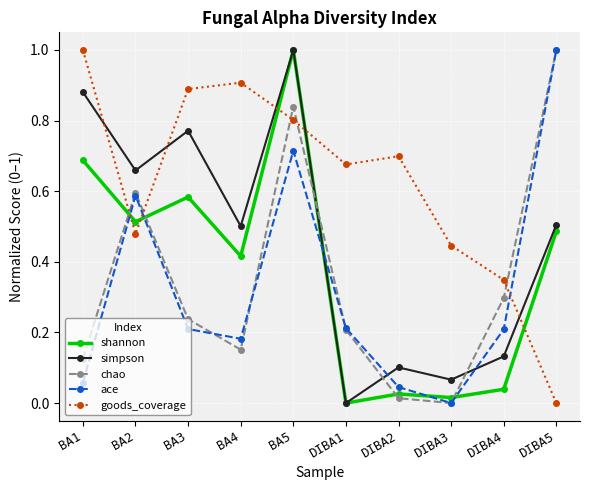

At which category is the sum across all series the highest?

BA5